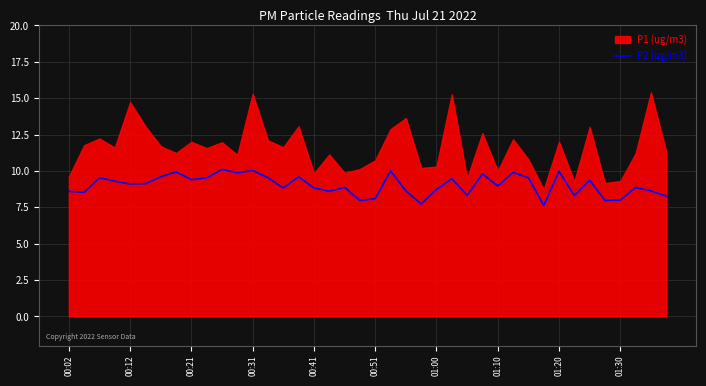

Is it true that P2 (ug/m3) equals 9.0 at 01:10?

True